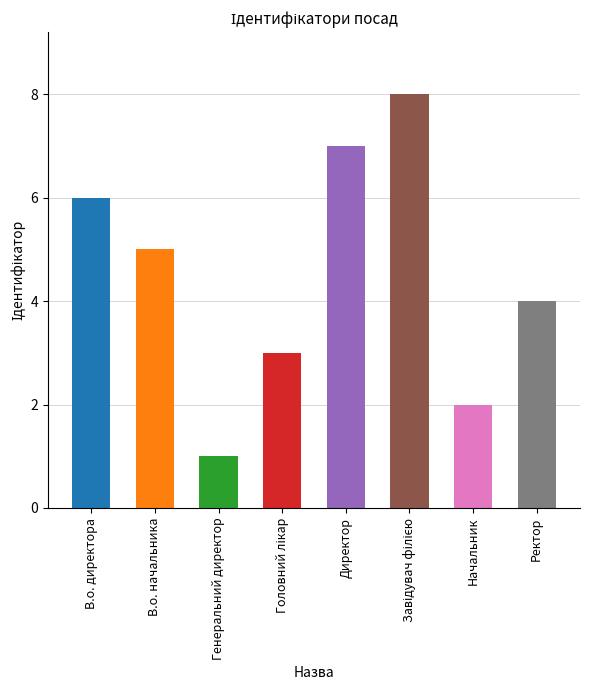

How many bars are there in total?

8